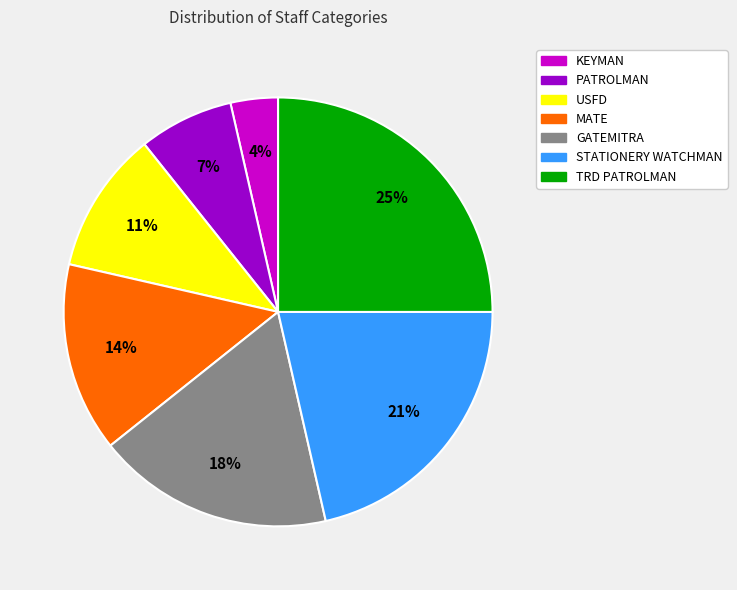

To the nearest percent, what is the difference between the largest and smallest slice percentages?

21%